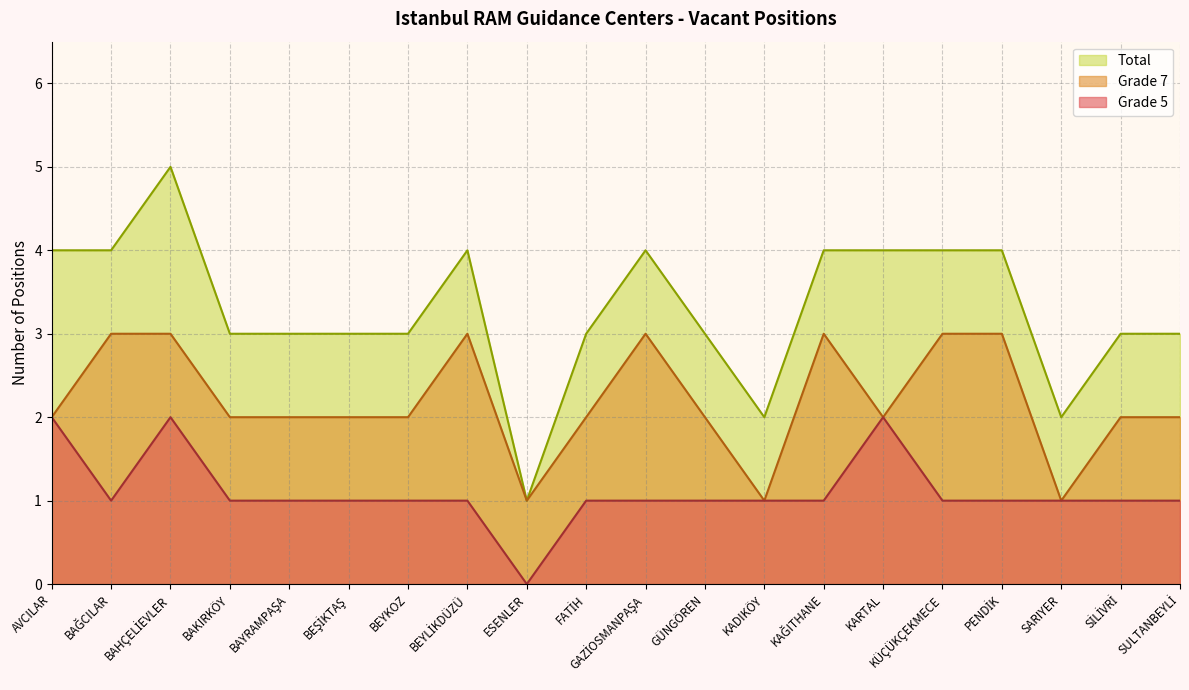

Reading left to right, extract all data points from this chart.

Grade 5: AVCILAR=2	BAĞCILAR=1	BAHÇELİEVLER=2	BAKIRKÖY=1	BAYRAMPAŞA=1	BEŞİKTAŞ=1	BEYKOZ=1	BEYLİKDÜZÜ=1	ESENLER=0	FATİH=1	GAZİOSMANPAŞA=1	GÜNGÖREN=1	KADIKÖY=1	KAĞITHANE=1	KARTAL=2	KÜÇÜKÇEKMECE=1	PENDİK=1	SARIYER=1	SİLİVRİ=1	SULTANBEYLİ=1
Grade 7: AVCILAR=2	BAĞCILAR=3	BAHÇELİEVLER=3	BAKIRKÖY=2	BAYRAMPAŞA=2	BEŞİKTAŞ=2	BEYKOZ=2	BEYLİKDÜZÜ=3	ESENLER=1	FATİH=2	GAZİOSMANPAŞA=3	GÜNGÖREN=2	KADIKÖY=1	KAĞITHANE=3	KARTAL=2	KÜÇÜKÇEKMECE=3	PENDİK=3	SARIYER=1	SİLİVRİ=2	SULTANBEYLİ=2
Total: AVCILAR=4	BAĞCILAR=4	BAHÇELİEVLER=5	BAKIRKÖY=3	BAYRAMPAŞA=3	BEŞİKTAŞ=3	BEYKOZ=3	BEYLİKDÜZÜ=4	ESENLER=1	FATİH=3	GAZİOSMANPAŞA=4	GÜNGÖREN=3	KADIKÖY=2	KAĞITHANE=4	KARTAL=4	KÜÇÜKÇEKMECE=4	PENDİK=4	SARIYER=2	SİLİVRİ=3	SULTANBEYLİ=3